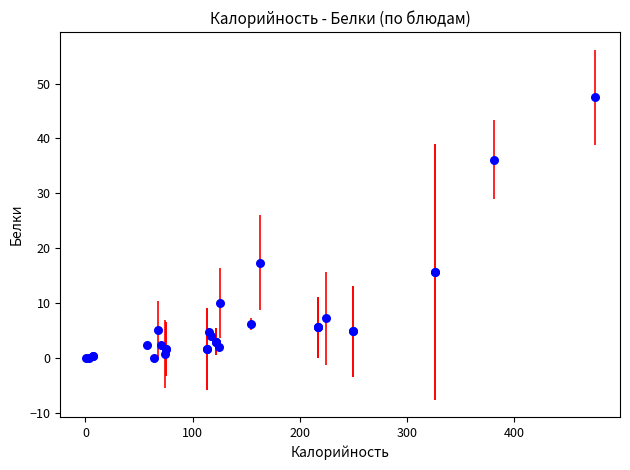

What Y value in the scatter plot is closest to 23?

17.4